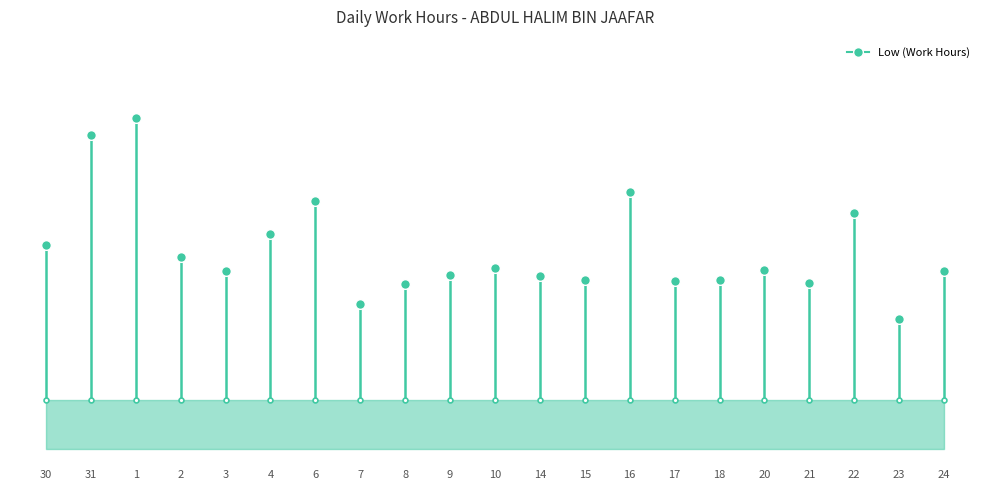

What is the change in value from 30 to 31?

+0.9